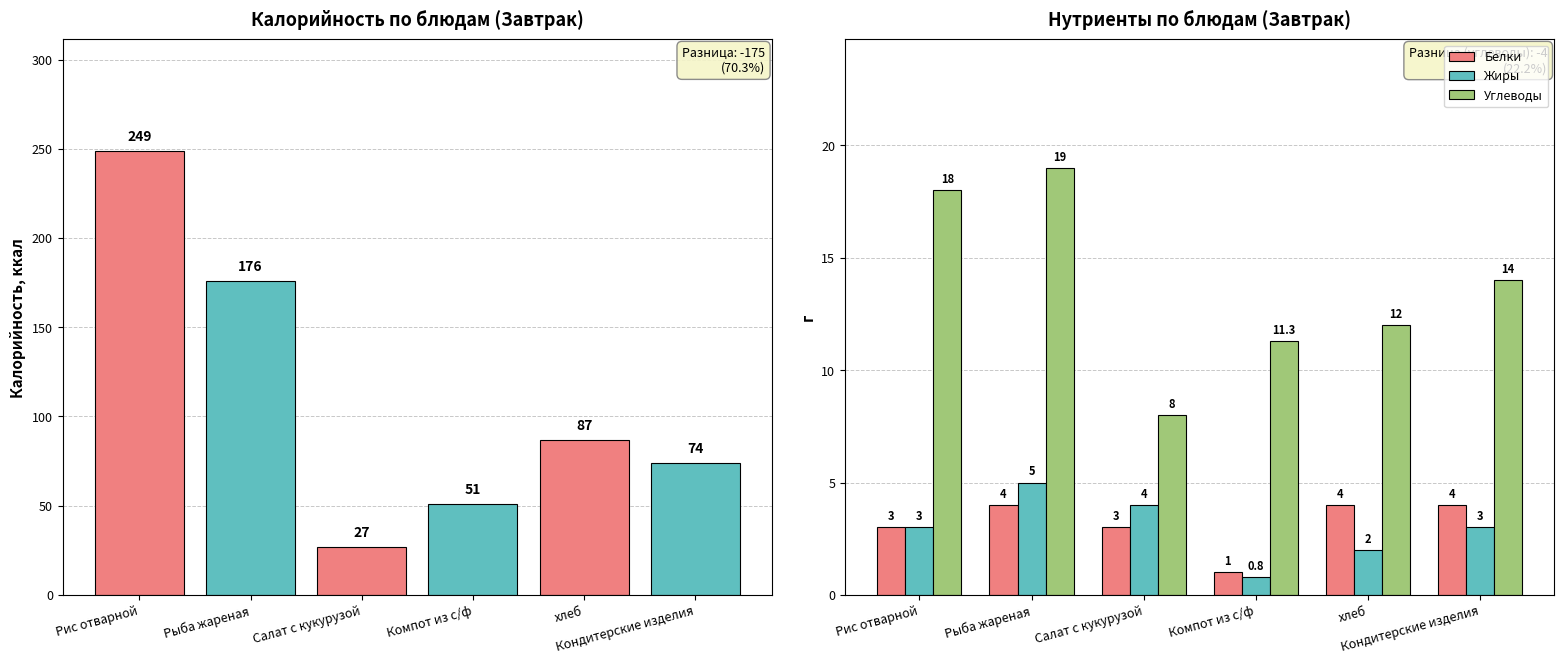

Which series changed the most between Рис отварной and Салат с кукурузой?

Калорийность